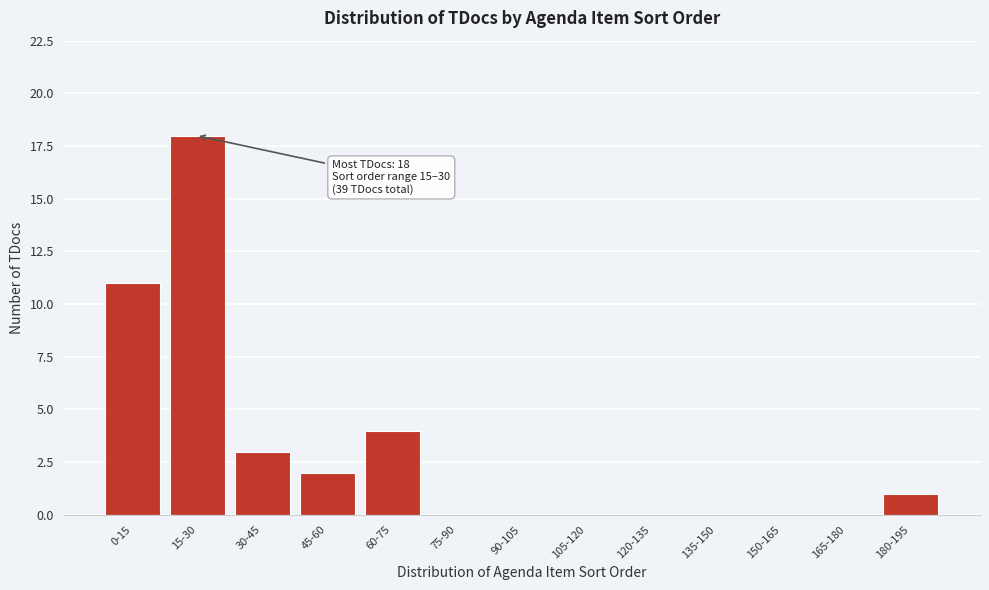

Reading left to right, extract all data points from this chart.

0-15=11	15-30=18	30-45=3	45-60=2	60-75=4	75-90=0	90-105=0	105-120=0	120-135=0	135-150=0	150-165=0	165-180=0	180-195=1